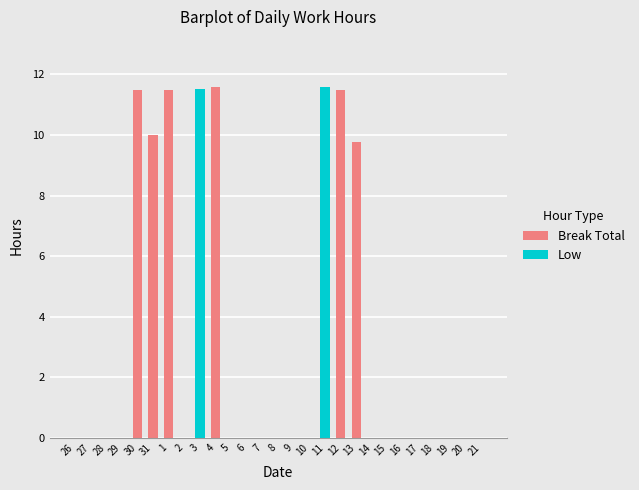

The value of Break Total at 28 is 0.0. True or false?

True